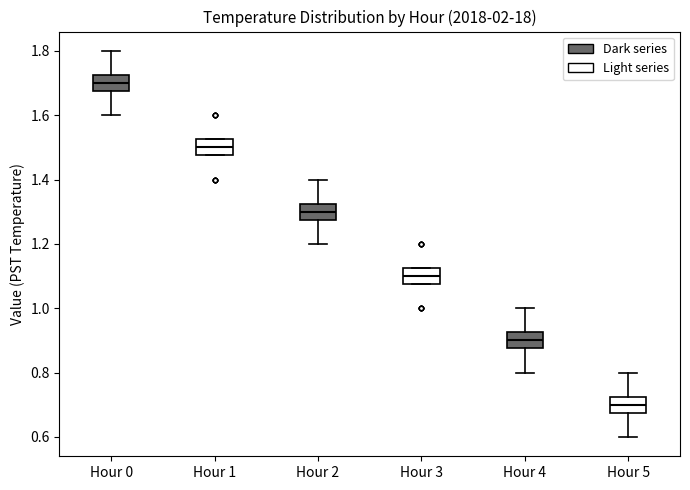

Reading left to right, read every box against the y-axis: the position of its median line, the range the box covers, and the ends of its whiskers. The values are not printed on the chart, so give them approximately, as read against the axis.

Hour 0: median 1.70, box 1.68 to 1.72, whiskers 1.60 to 1.80
Hour 1: median 1.50, box 1.48 to 1.52, whiskers 1.48 to 1.52
Hour 2: median 1.30, box 1.28 to 1.32, whiskers 1.20 to 1.40
Hour 3: median 1.10, box 1.08 to 1.12, whiskers 1.08 to 1.12
Hour 4: median 0.90, box 0.88 to 0.92, whiskers 0.80 to 1.00
Hour 5: median 0.70, box 0.68 to 0.72, whiskers 0.60 to 0.80